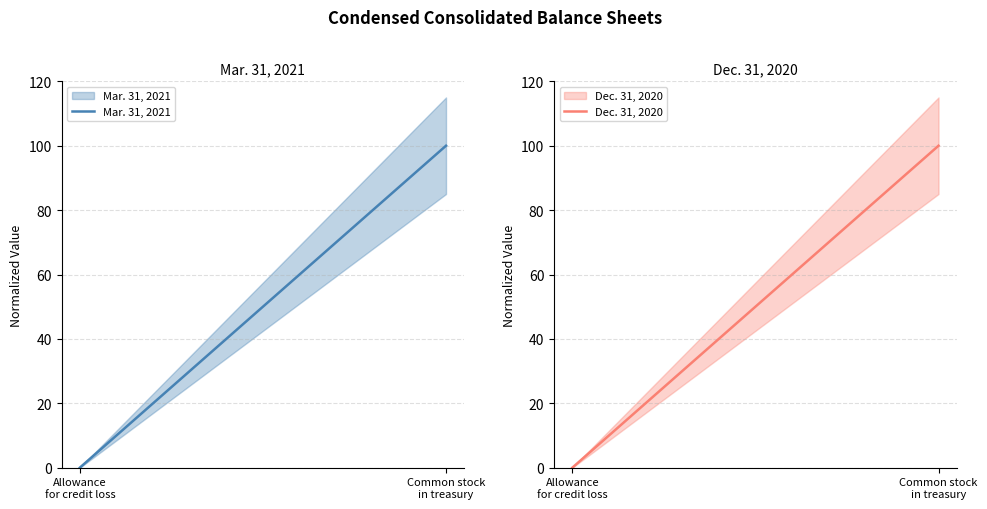

What is the total value across all series at Common stock
in treasury?

200